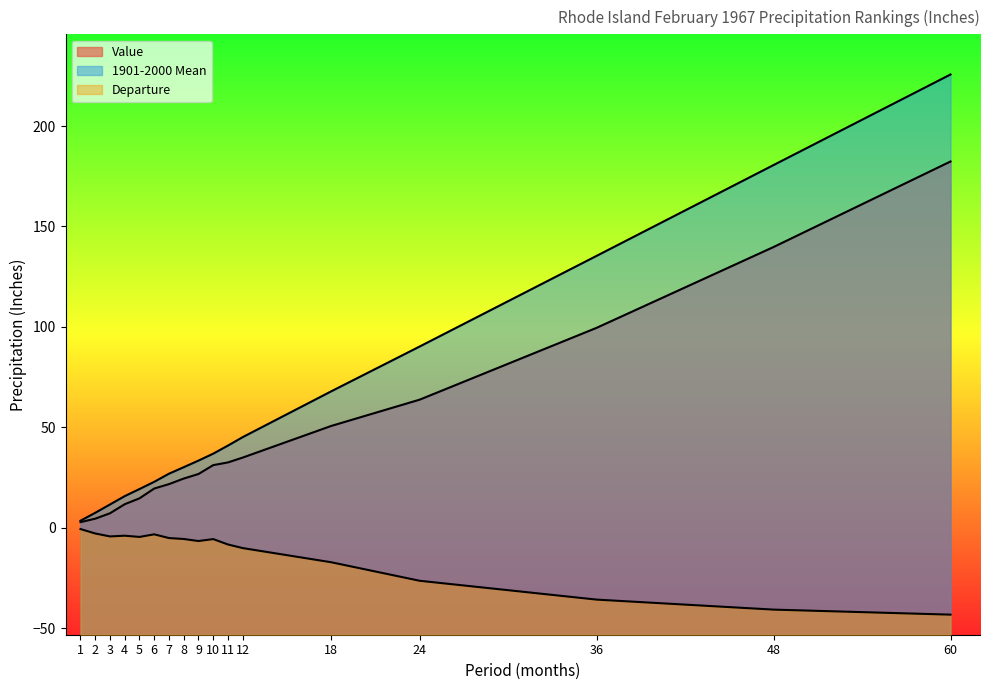

True or false: Departure and Value cross at least once.

False